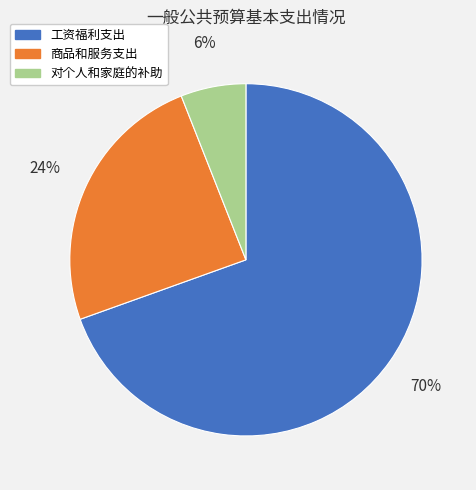

To the nearest percent, what percentage of the pie is 工资福利支出?

70%